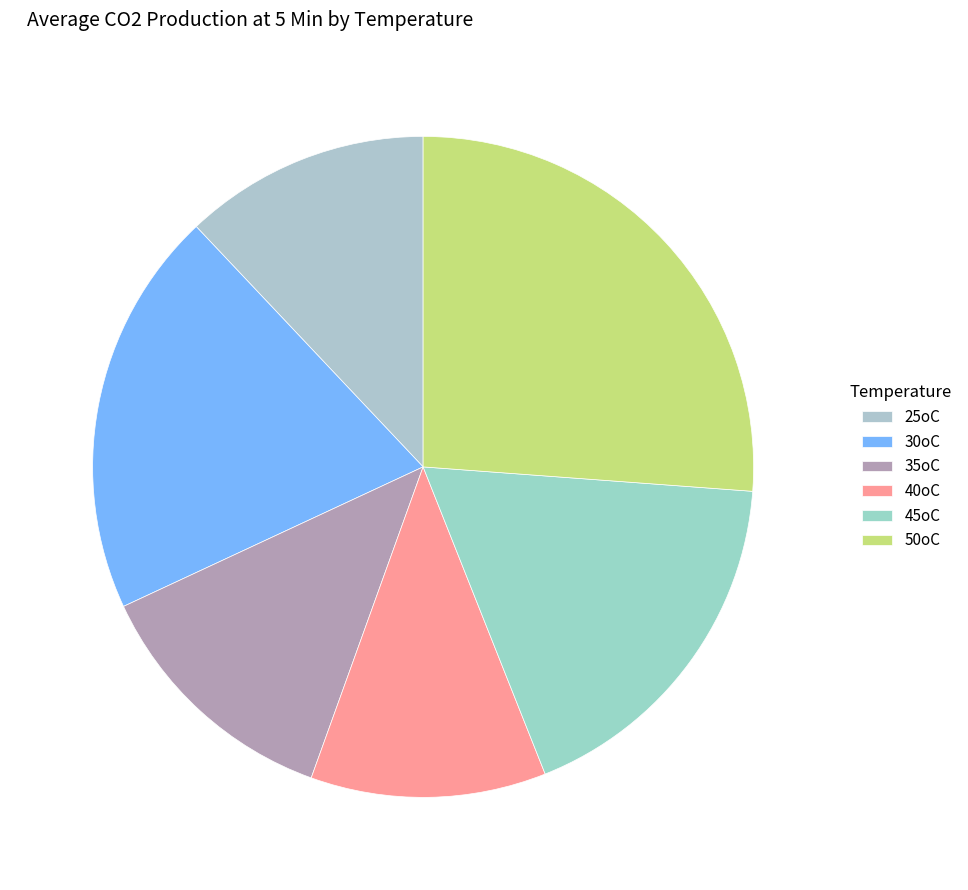

What percentage do 35oC and 45oC together represent?

30.4%